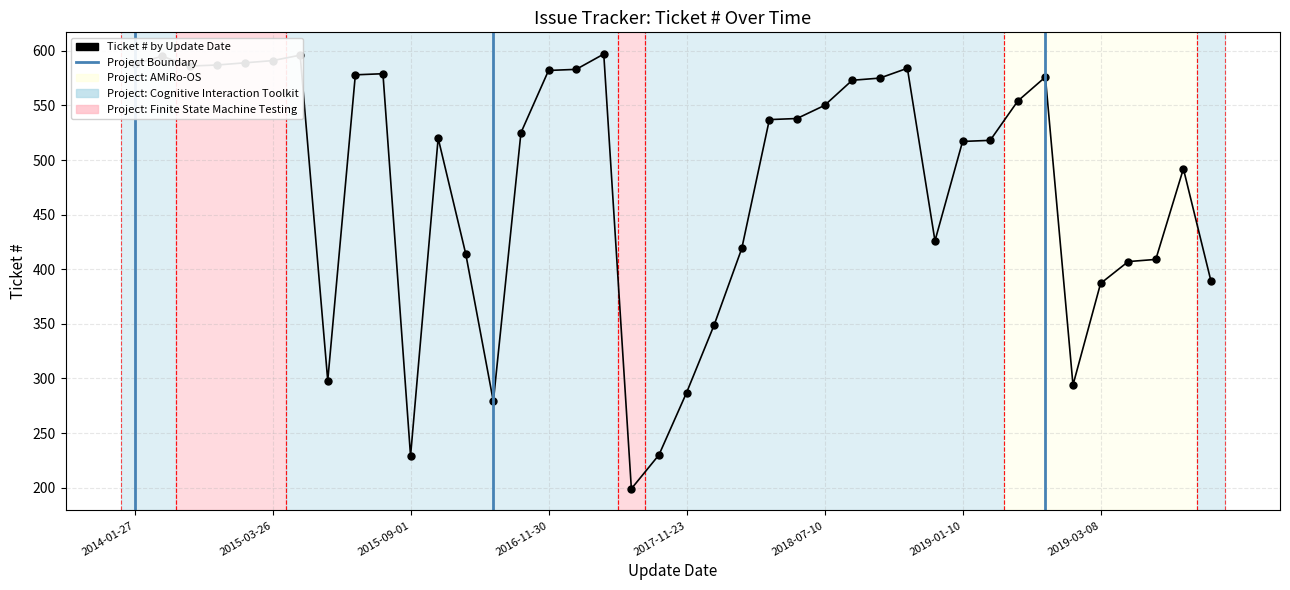

What is the greatest value displayed?

597